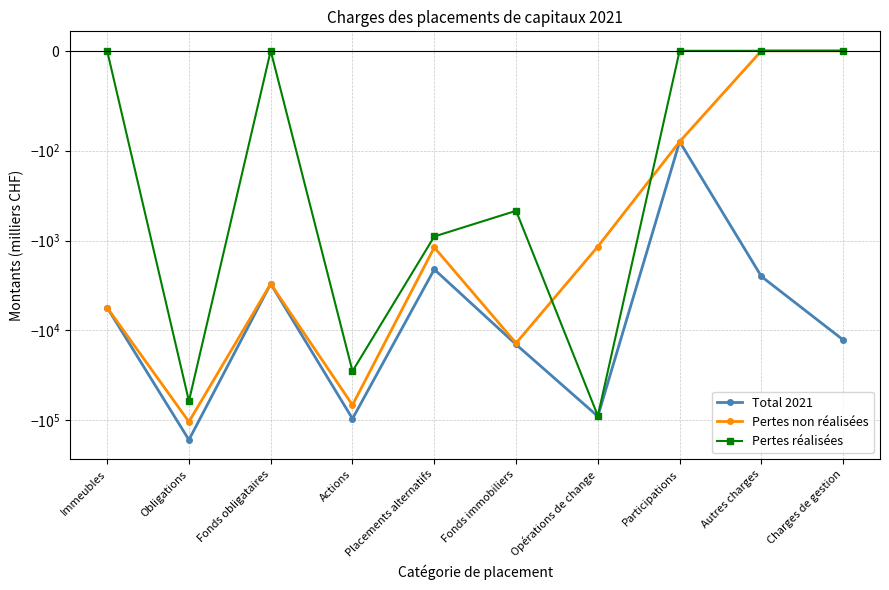

Is it true that Total 2021 equals -96007 at Actions?

True